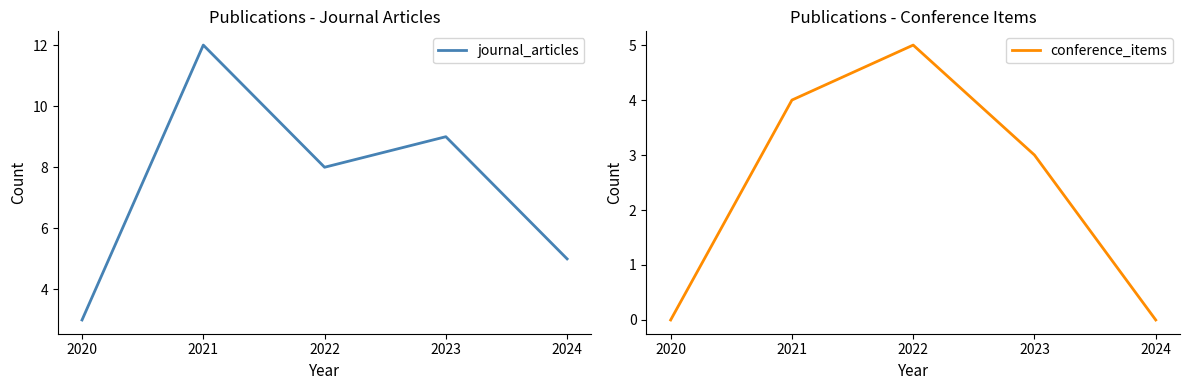

True or false: conference_items and journal_articles cross at least once.

False